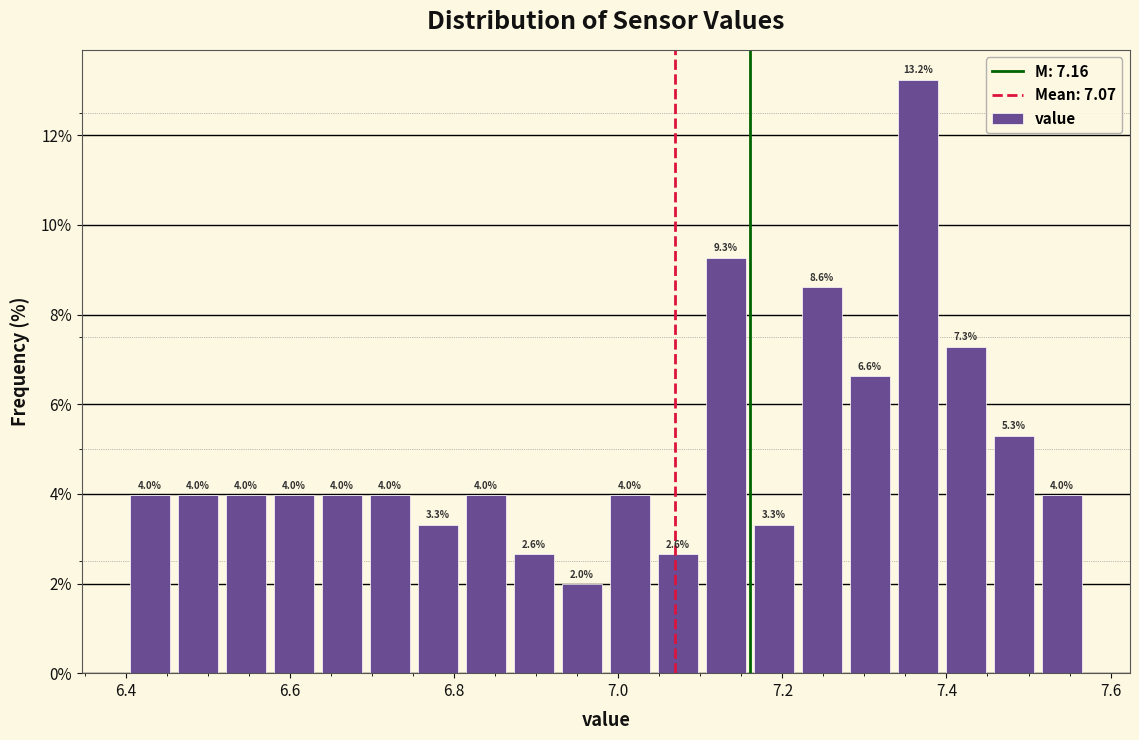

Read against the x-axis, roughly where is the centre of the tallest bar?

7.36